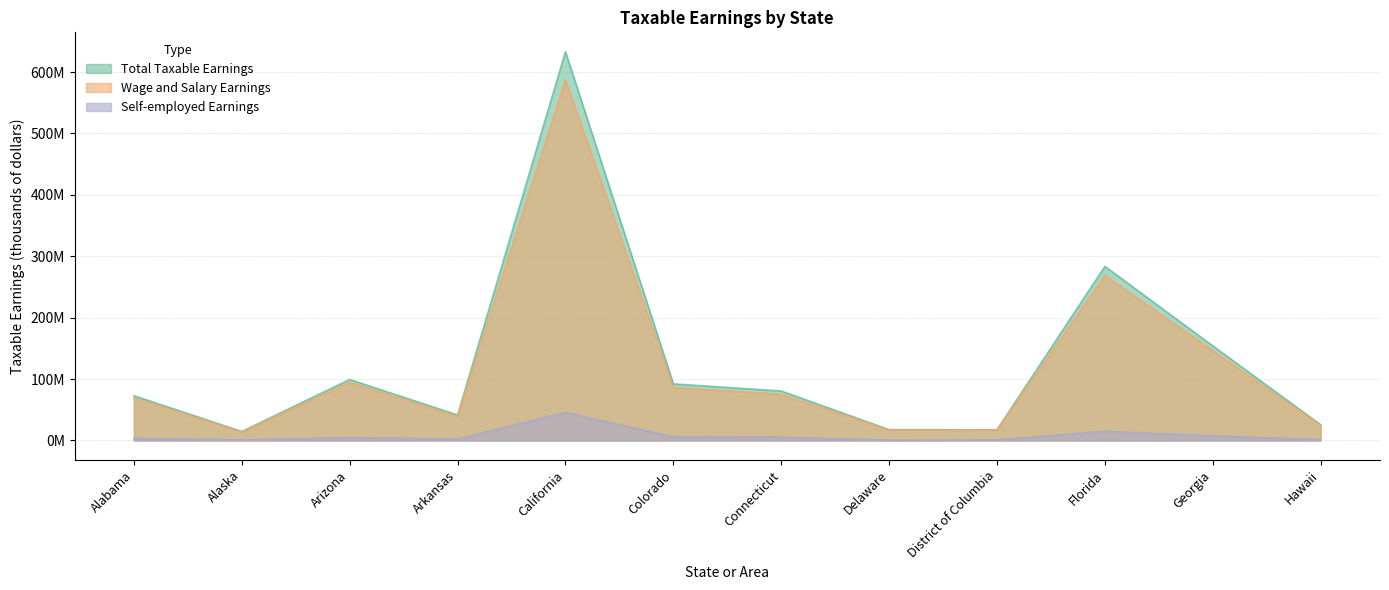

True or false: Wage and Salary Earnings and Self-employed Earnings cross at least once.

False